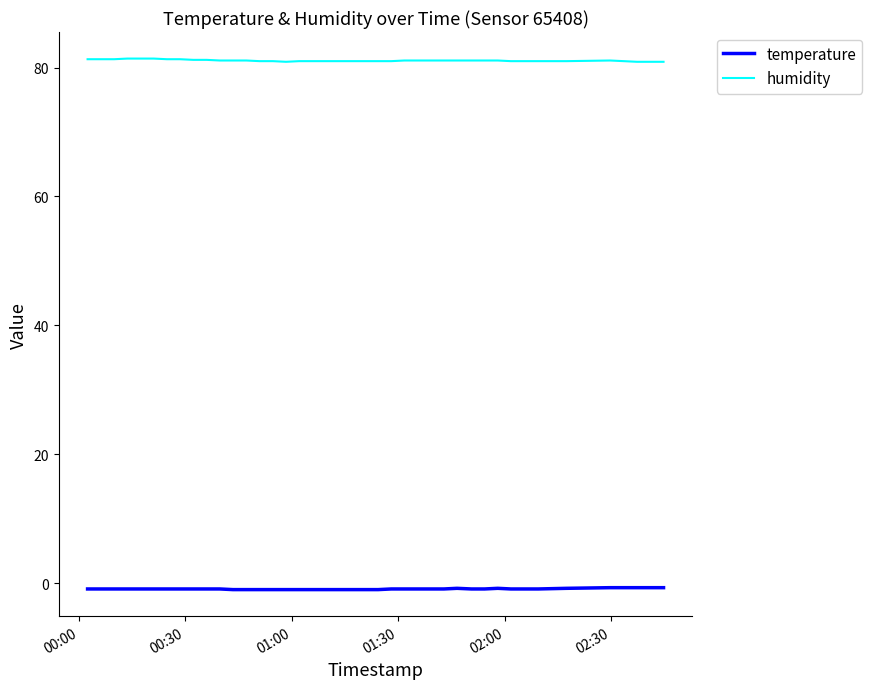

Which series has the largest total across all categories?

humidity